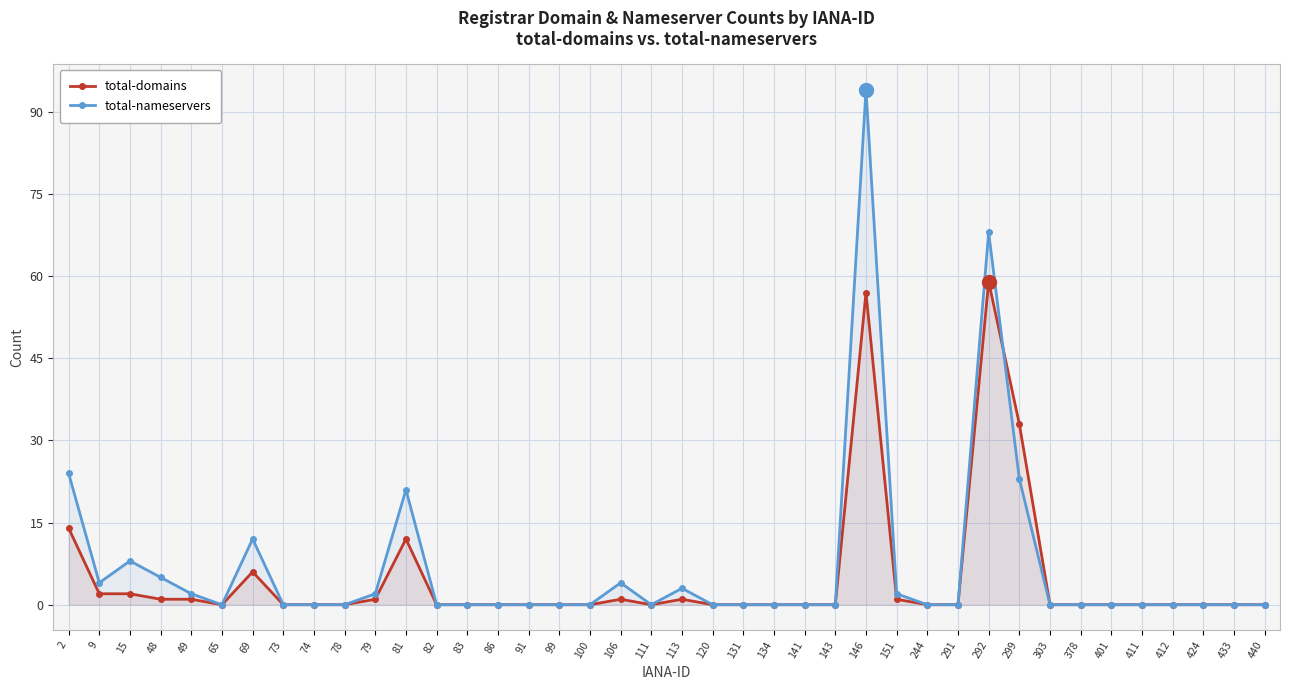

How many interior local peaks does the total-domains series have?

6